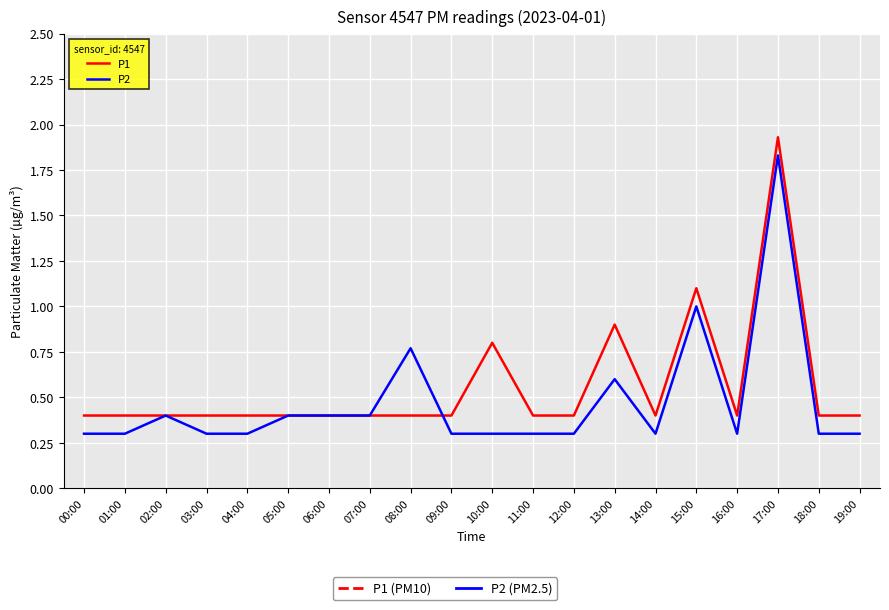

What position from the left is 18:00?

19